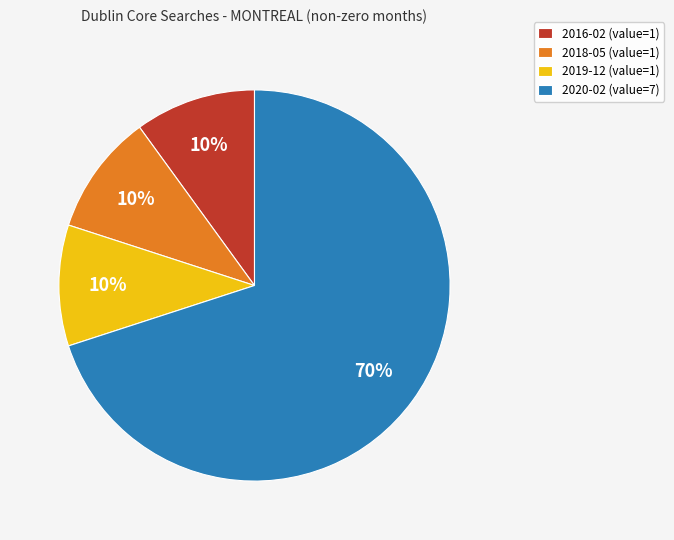

To the nearest percent, what is the combined percentage of 2020-02 (value=7) and 2019-12 (value=1)?

80%